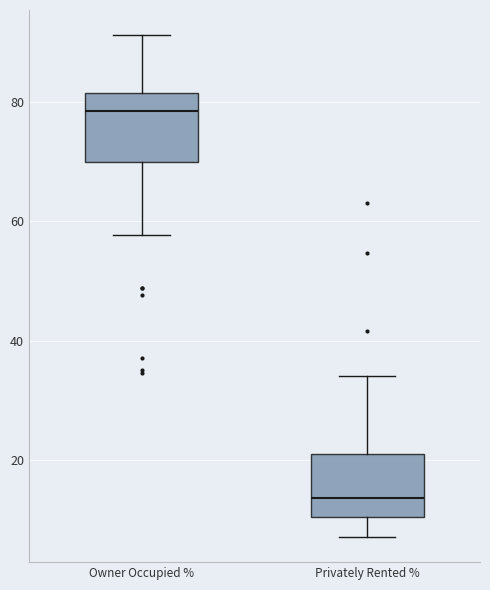

Where is the lower edge of the box for Owner Occupied % on the y-axis? The values are not printed on the chart, so give them approximately, as read against the axis.

70